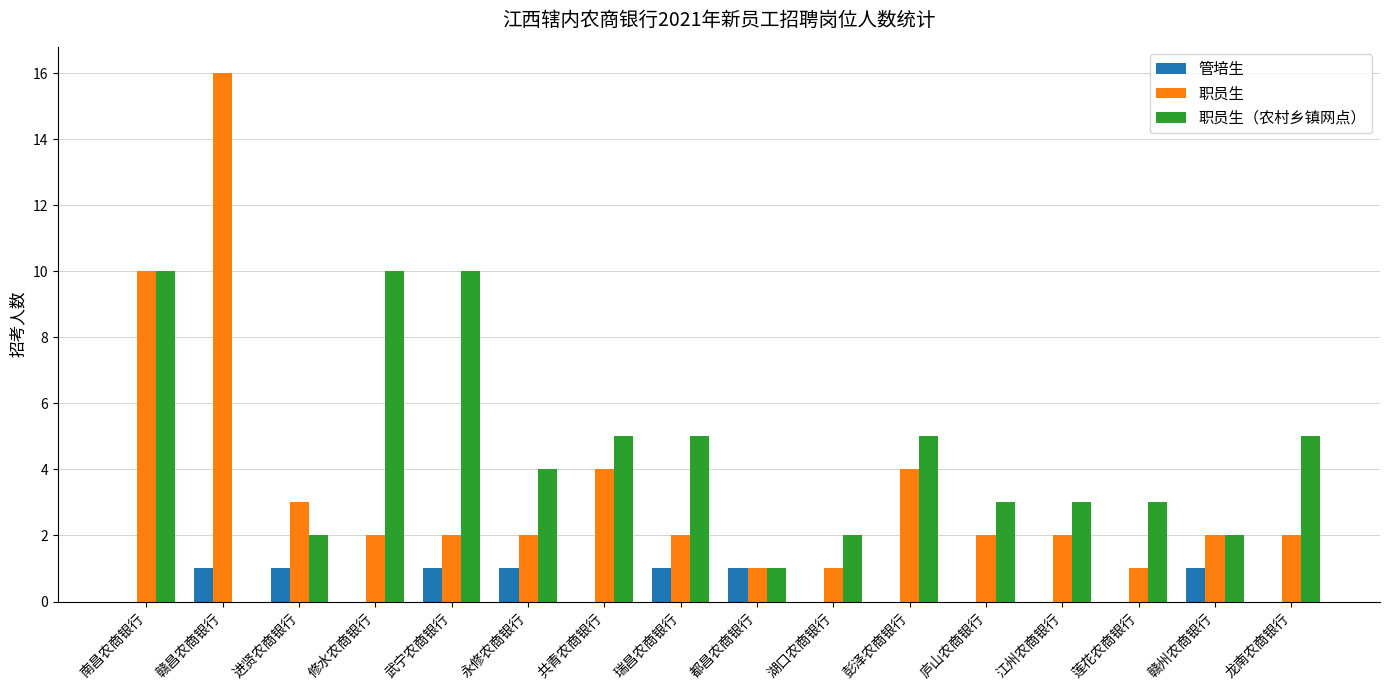

At which category is the sum across all series the highest?

南昌农商银行